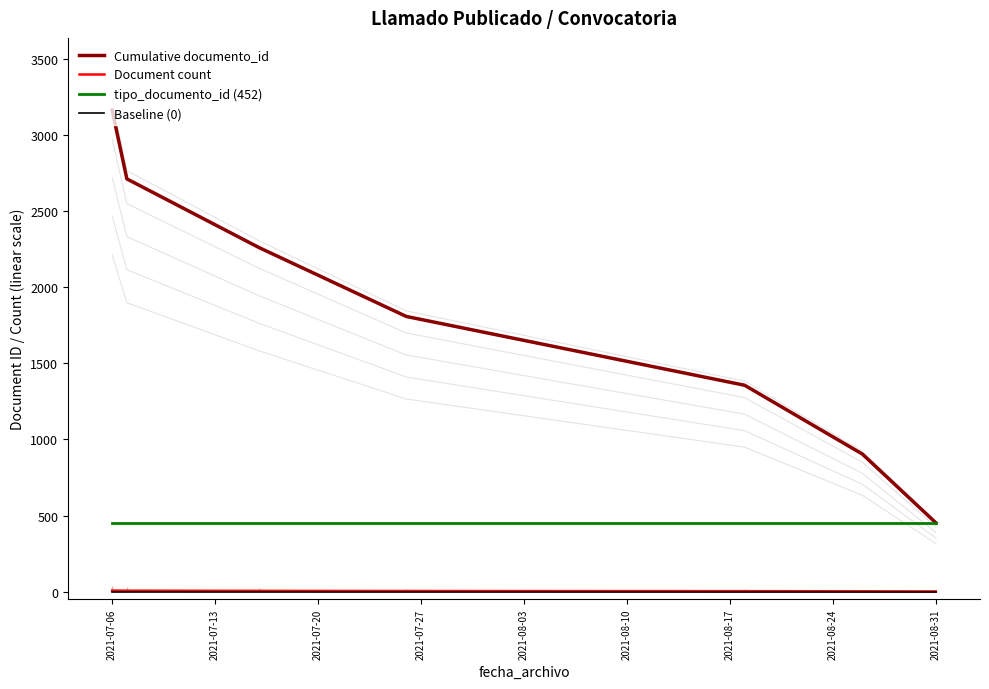

True or false: Baseline (0) and tipo_documento_id (452) cross at least once.

False